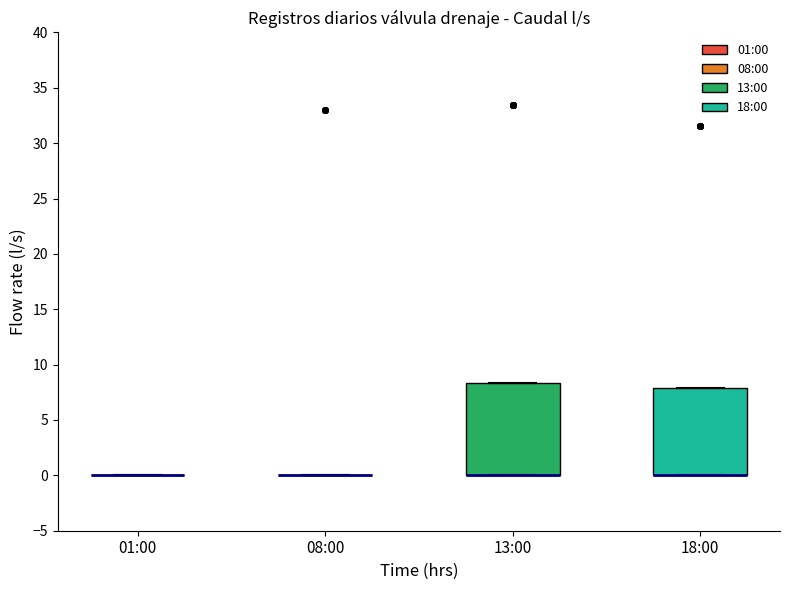

Where is the upper edge of the box for 13:00 on the y-axis? The values are not printed on the chart, so give them approximately, as read against the axis.

8.5